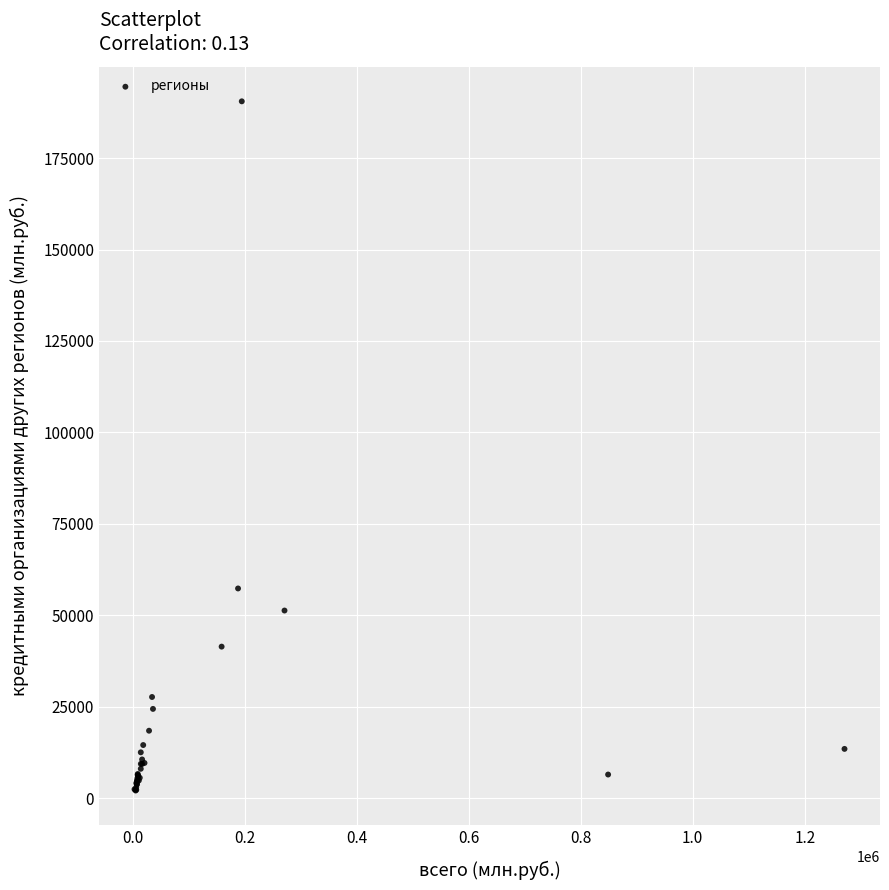

What Y value in the scatter plot is closest to 96299?

57316